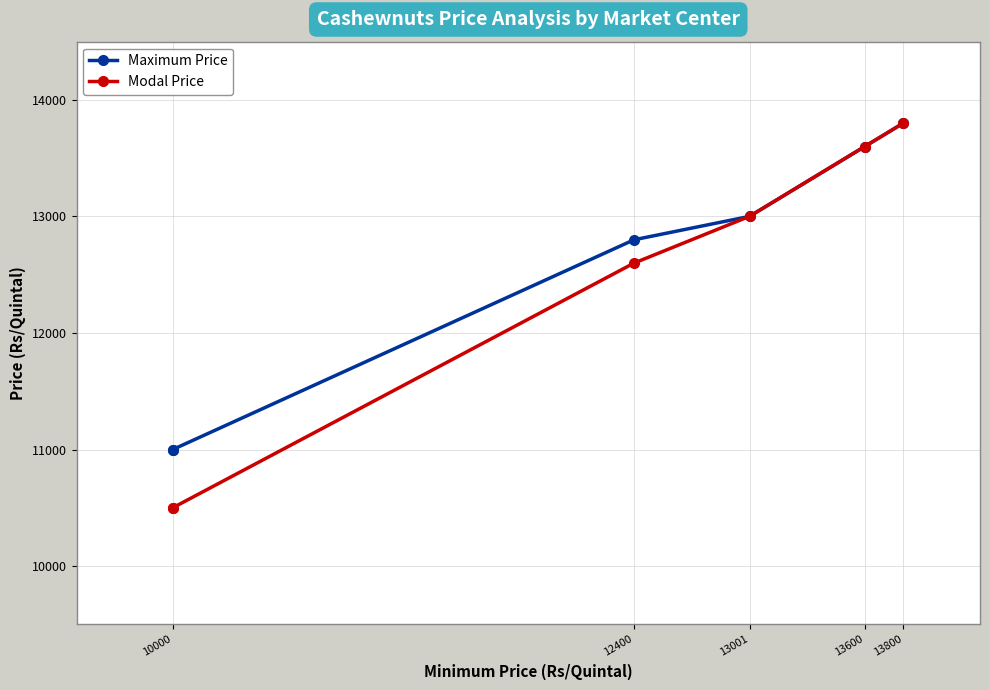

What is the sum of all Modal Price values?

74001